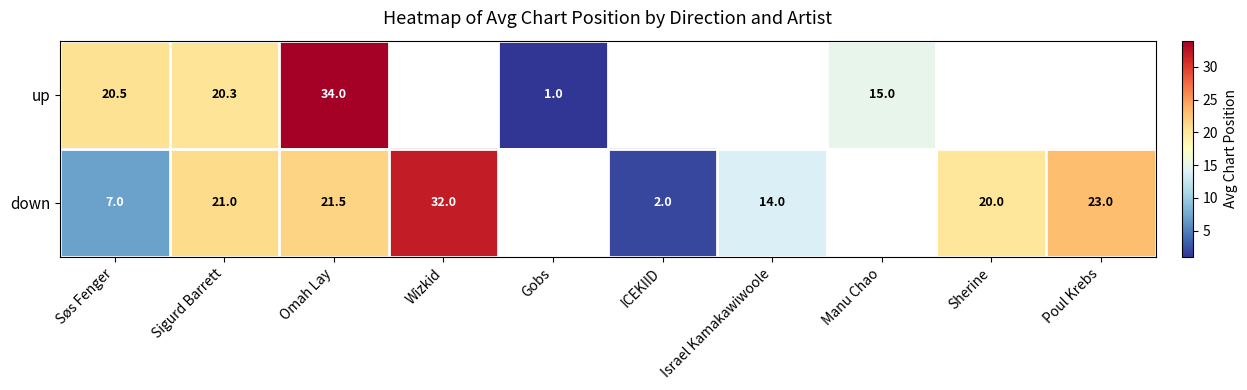

Is the value of down at Omah Lay greater than the value of up at Gobs?

Yes